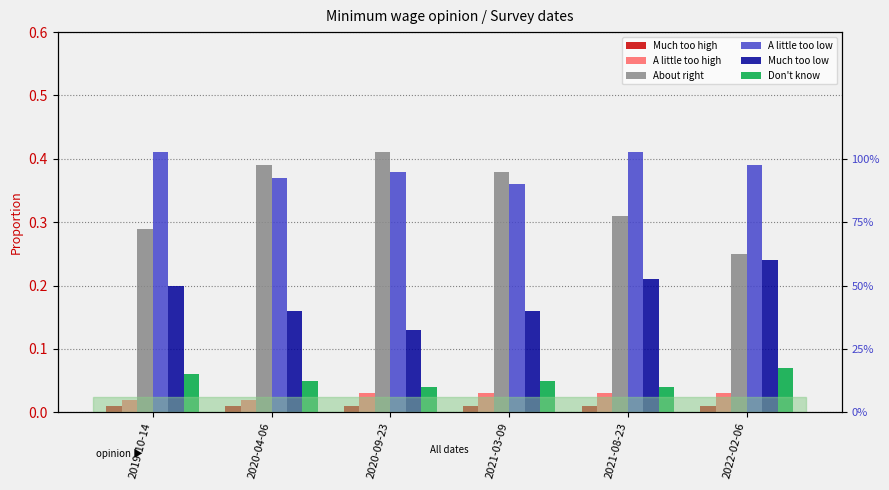

Between 2021-03-09 and 2020-09-23, which is larger?

2021-03-09